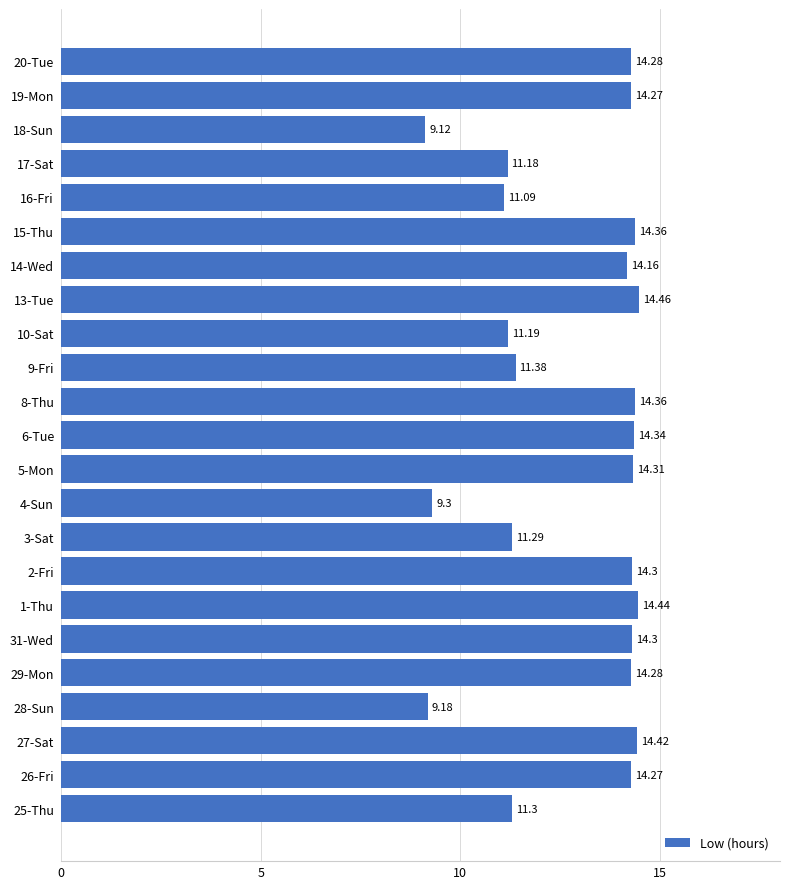

What is the maximum value shown in the chart?

14.5